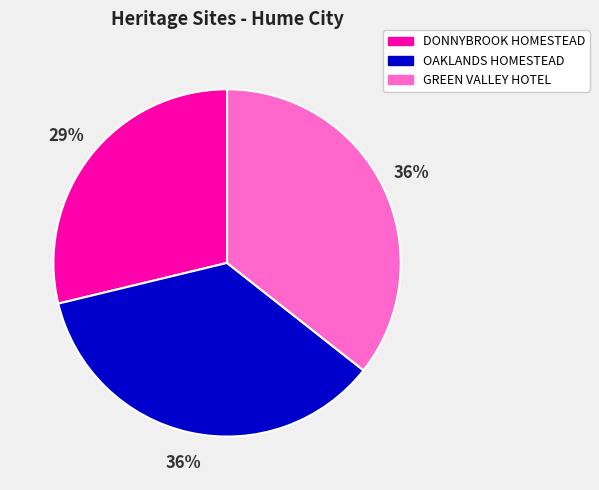

To the nearest percent, what is the average slice percentage?

33%